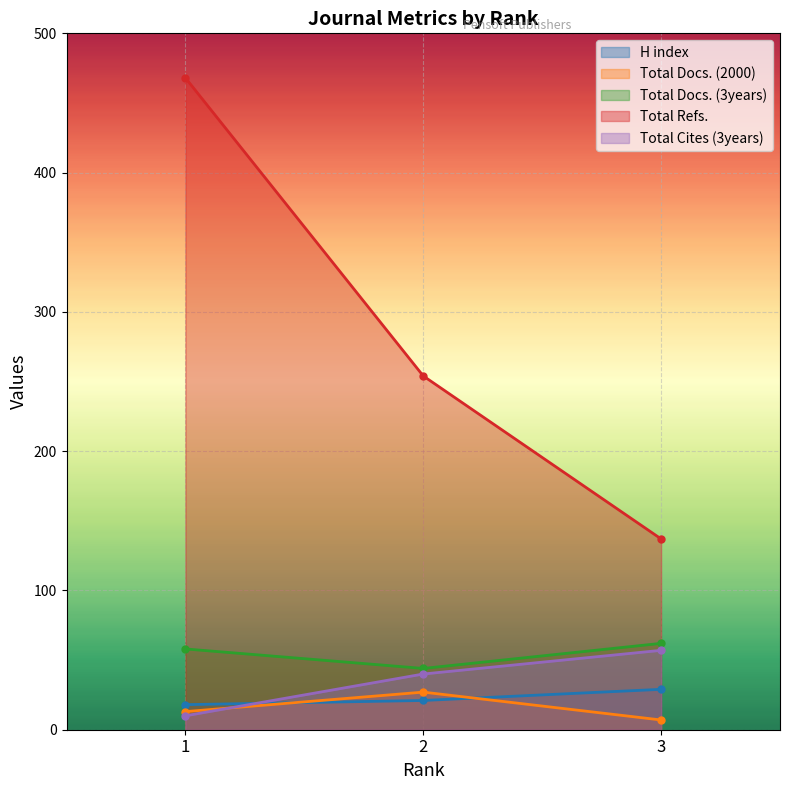

Count the number of categories in the chart.

3